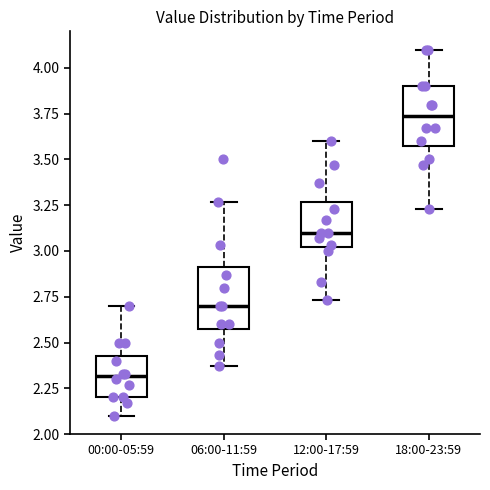

Reading left to right, transcribe this box plot: for each box, give where its median line is, the range the box spans, and where its two whiskers end, as read against the y-axis. The values are not printed on the chart, so give them approximately, as read against the axis.

00:00-05:59: median 2.30, box 2.20 to 2.45, whiskers 2.10 to 2.70
06:00-11:59: median 2.70, box 2.60 to 2.90, whiskers 2.35 to 3.25
12:00-17:59: median 3.10, box 3.00 to 3.25, whiskers 2.75 to 3.60
18:00-23:59: median 3.75, box 3.60 to 3.90, whiskers 3.25 to 4.10